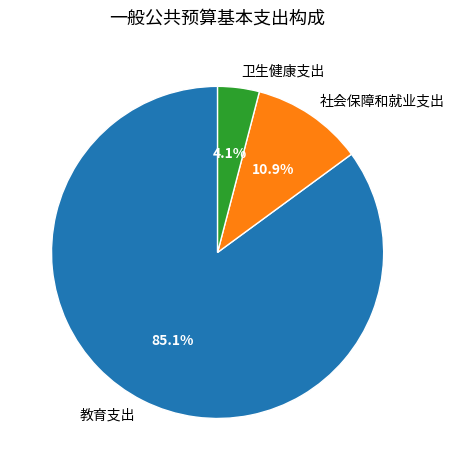

To the nearest percent, what portion does 教育支出 represent?

85%